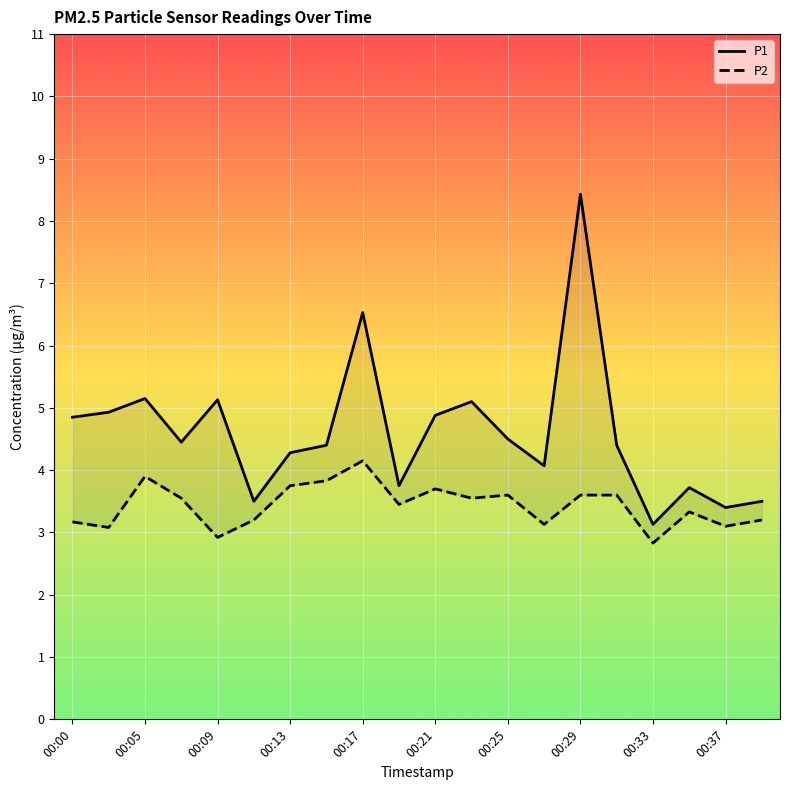

Between 14 and 19, which series saw the biggest shift?

P1